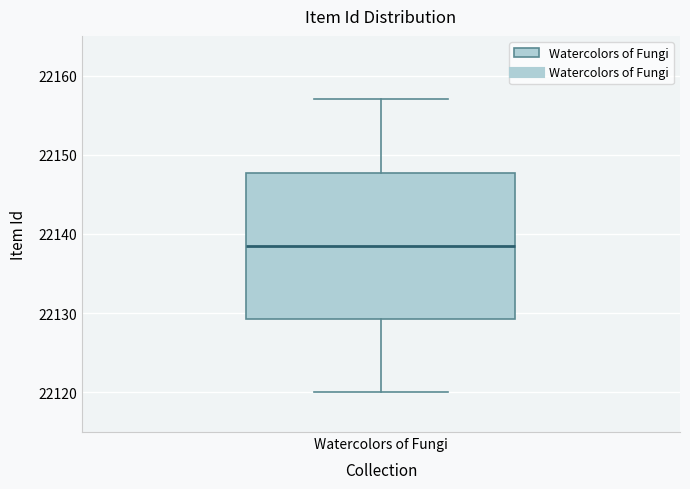

Transcribe this box plot: give where the median line is, the range the box spans, and where the two whiskers end, as read against the y-axis. The values are not printed on the chart, so give them approximately, as read against the axis.

median 22139, box 22129 to 22148, whiskers 22120 to 22157